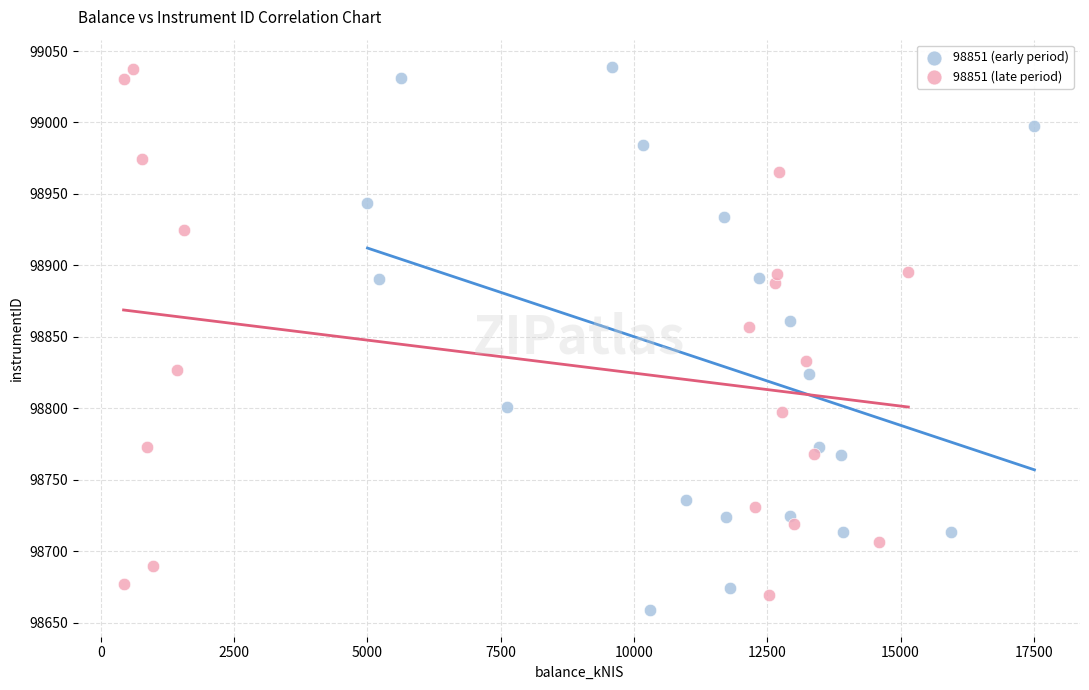

Which series has the widest spread of Y values?

98851 (early period)